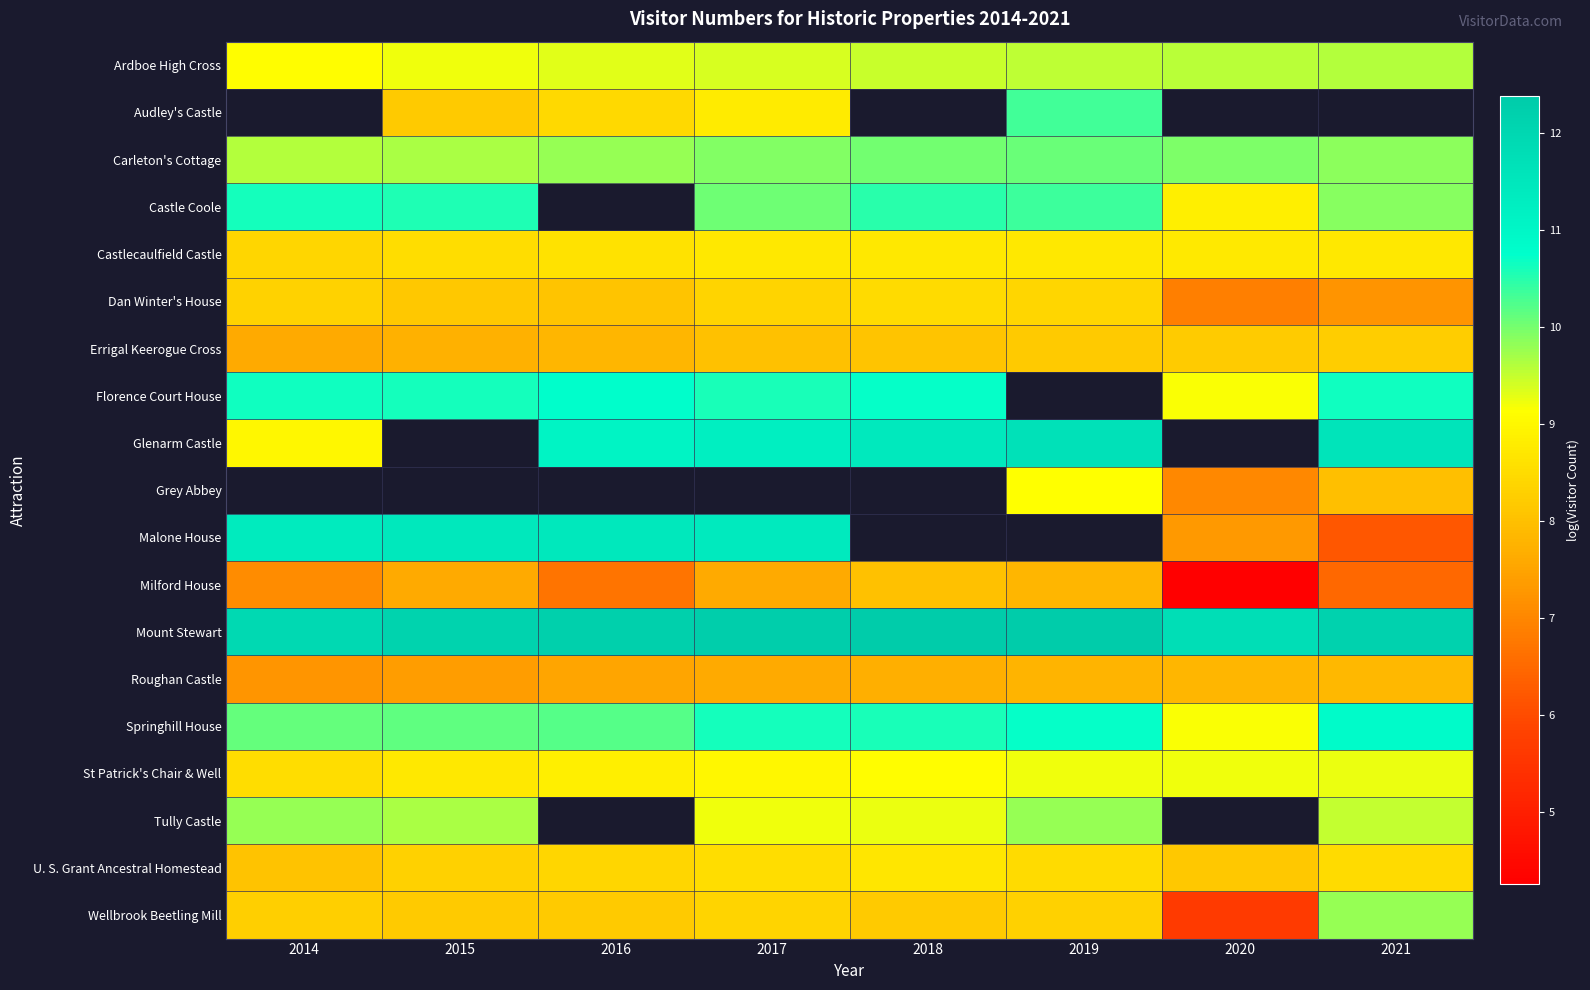

Which has a higher value, 2015 or 2014?

2015